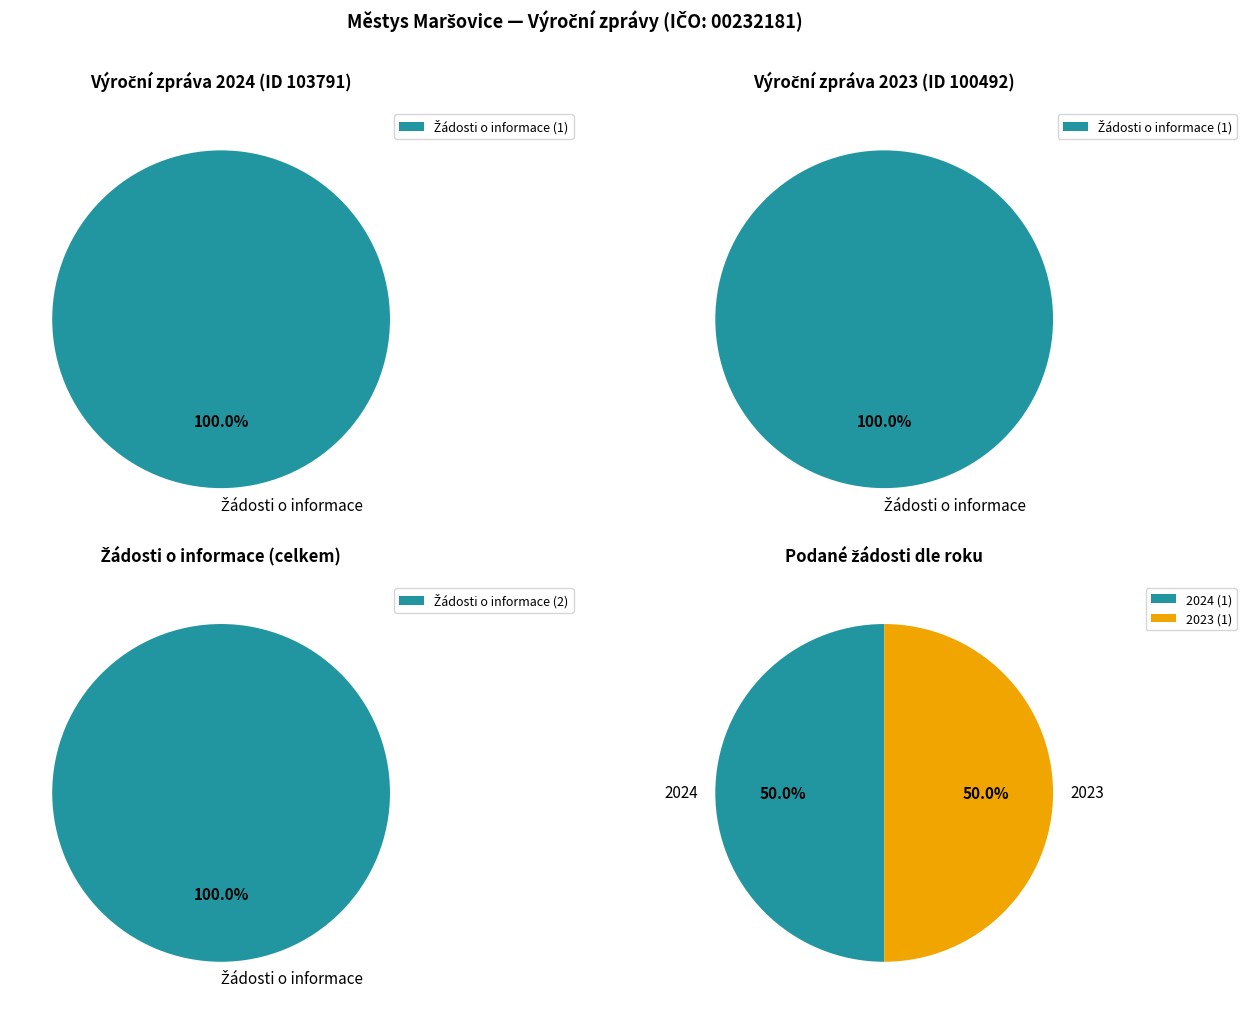

How many segments does this pie chart have?

5